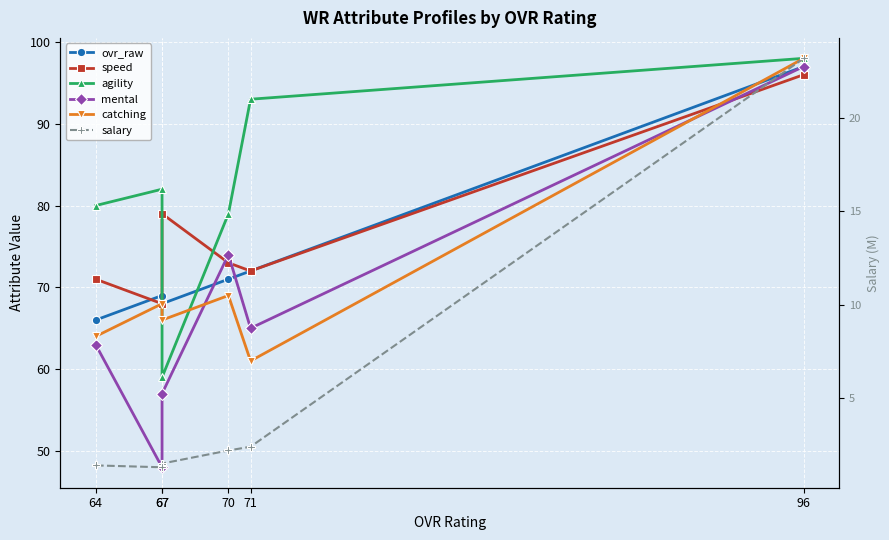

Between 71 and 70, which series saw the biggest shift?

agility